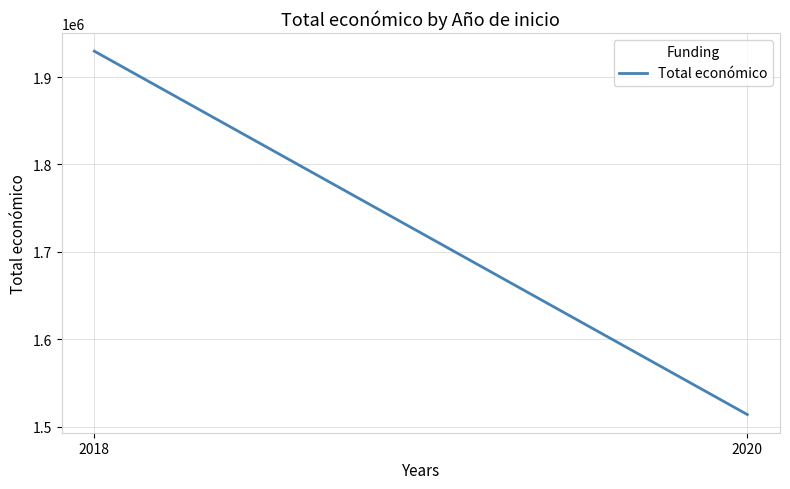

Rank the categories by value from highest to lowest.

2018, 2020